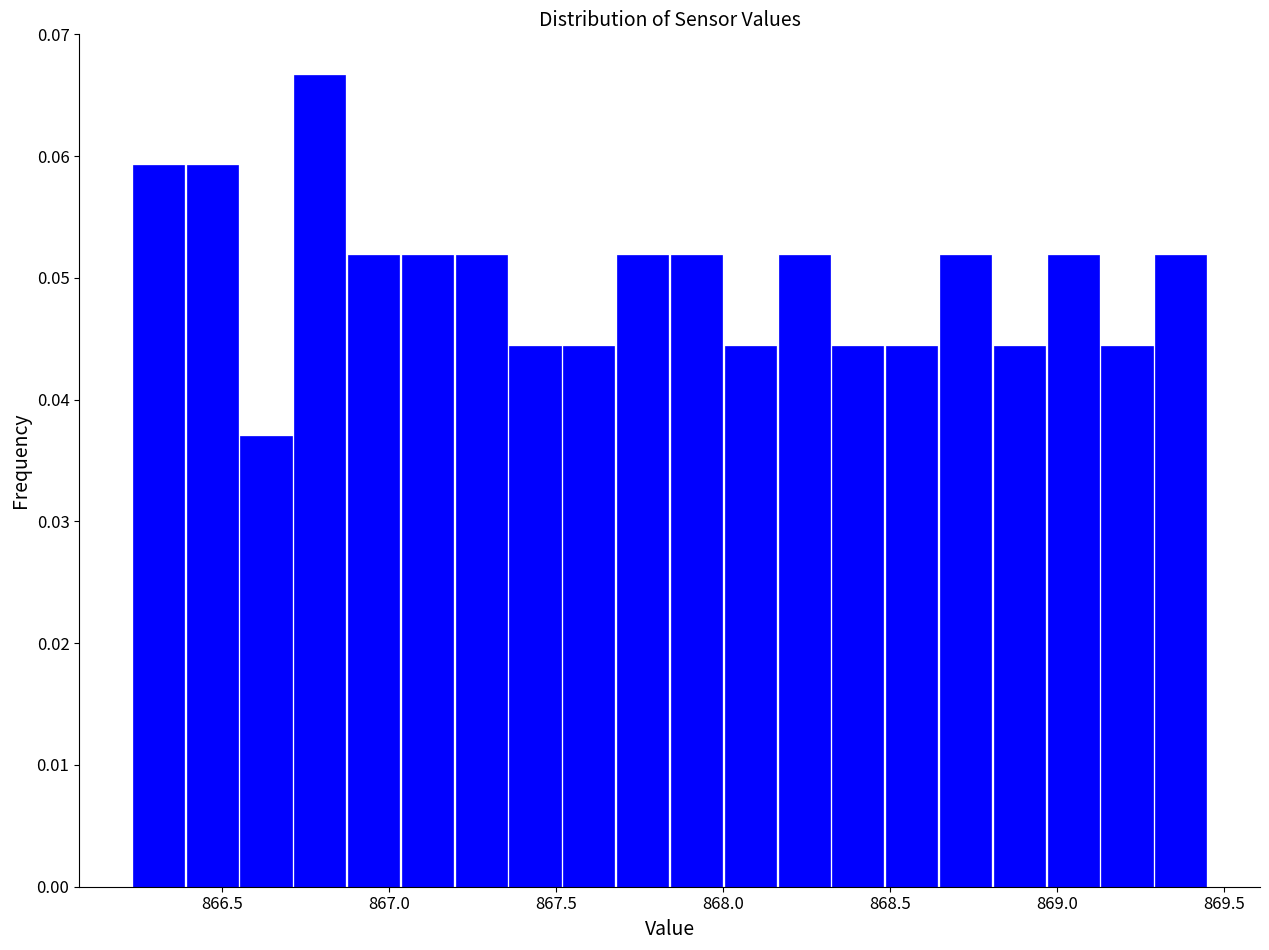

Around what value on the x-axis is the tallest bar? Give the approximate position of its centre, as read against the axis.

866.80